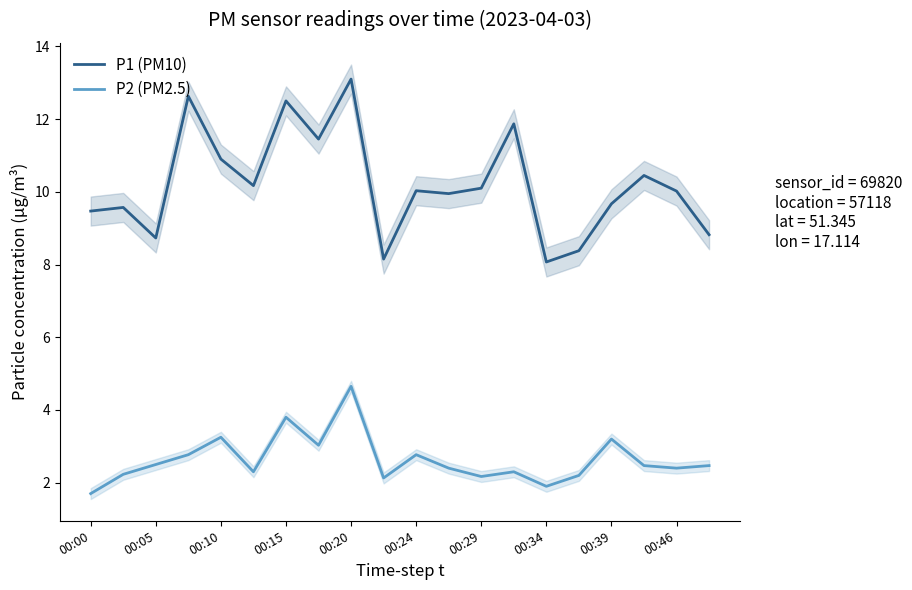

True or false: P2 (PM2.5) and P1 (PM10) cross at least once.

False